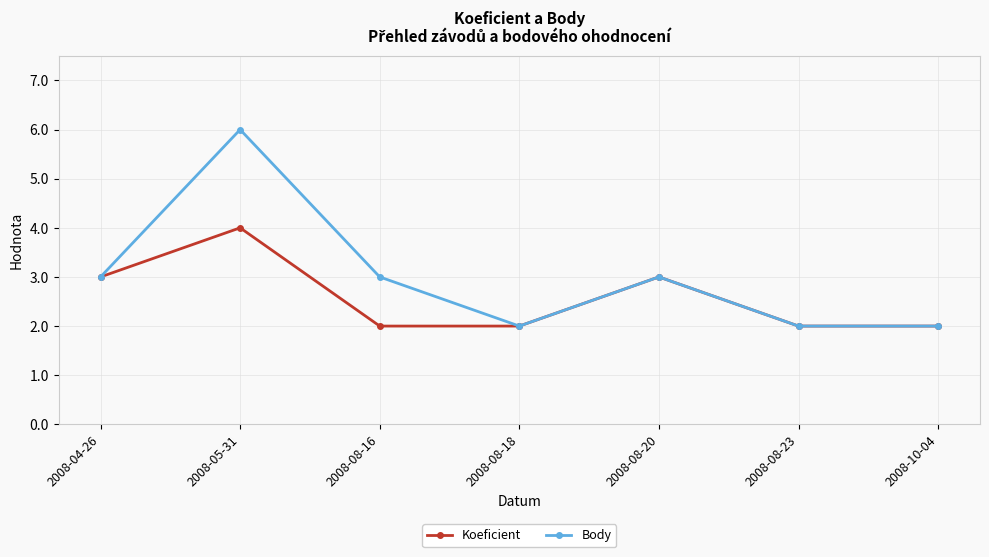

Rank the series by their maximum value, from lowest to highest.

Koeficient, Body